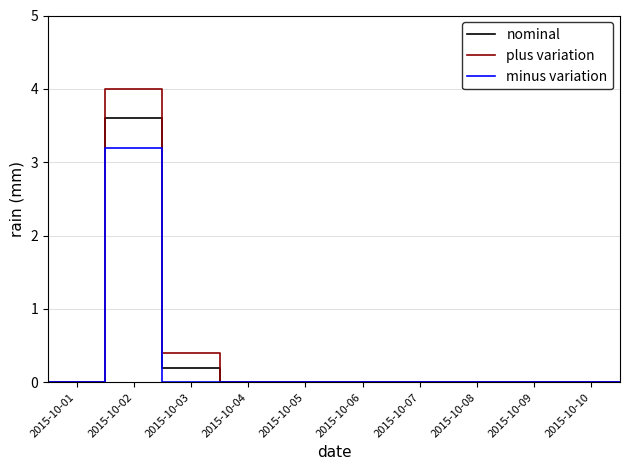

Is the value of nominal at 12 greater than the value of plus variation at 2015-10-08?

No